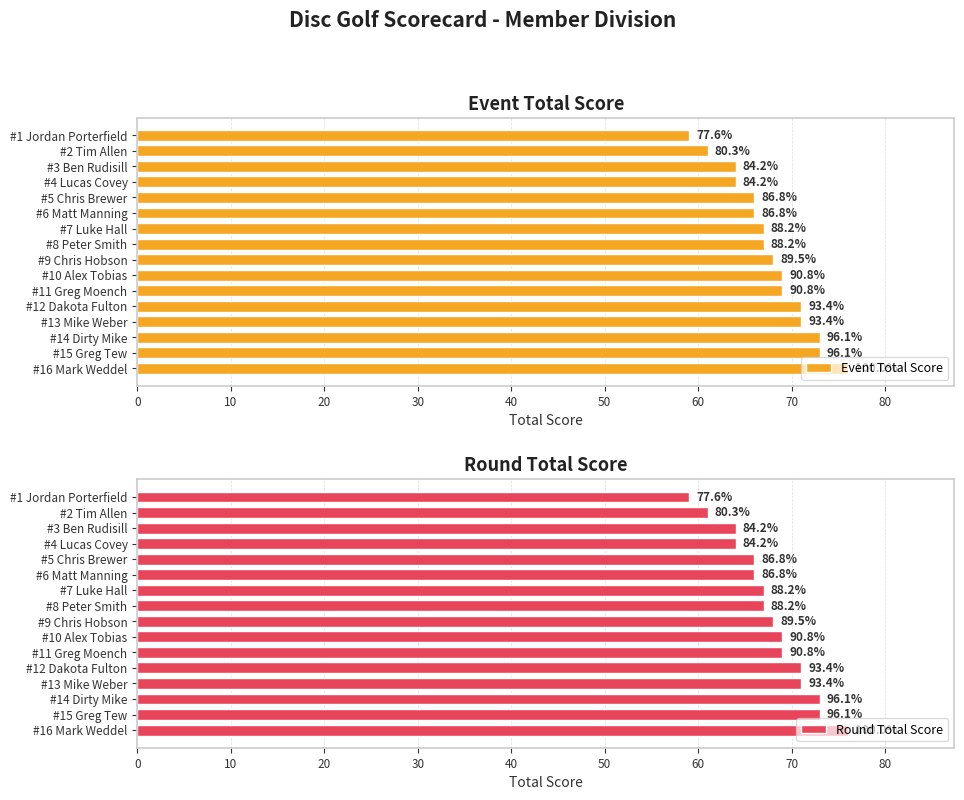

How many series are shown in this chart?

2